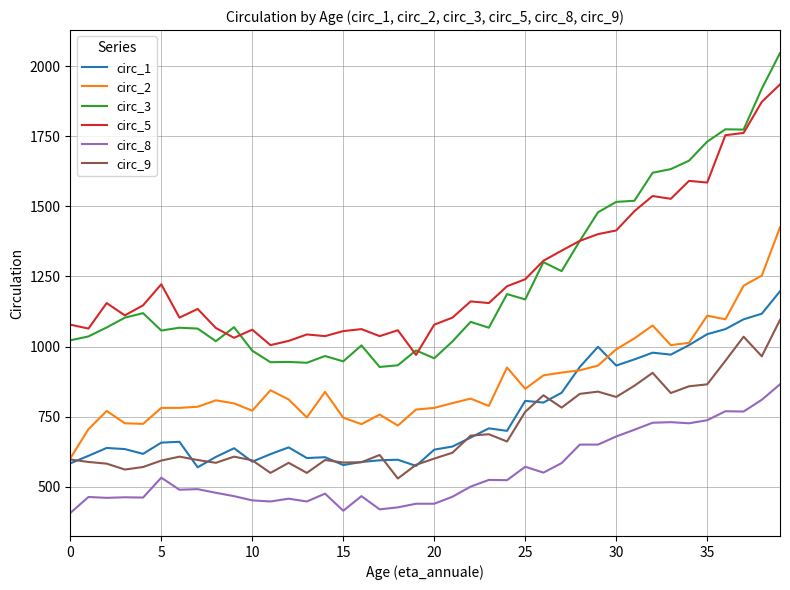

Does the chart have visible grid lines?

Yes